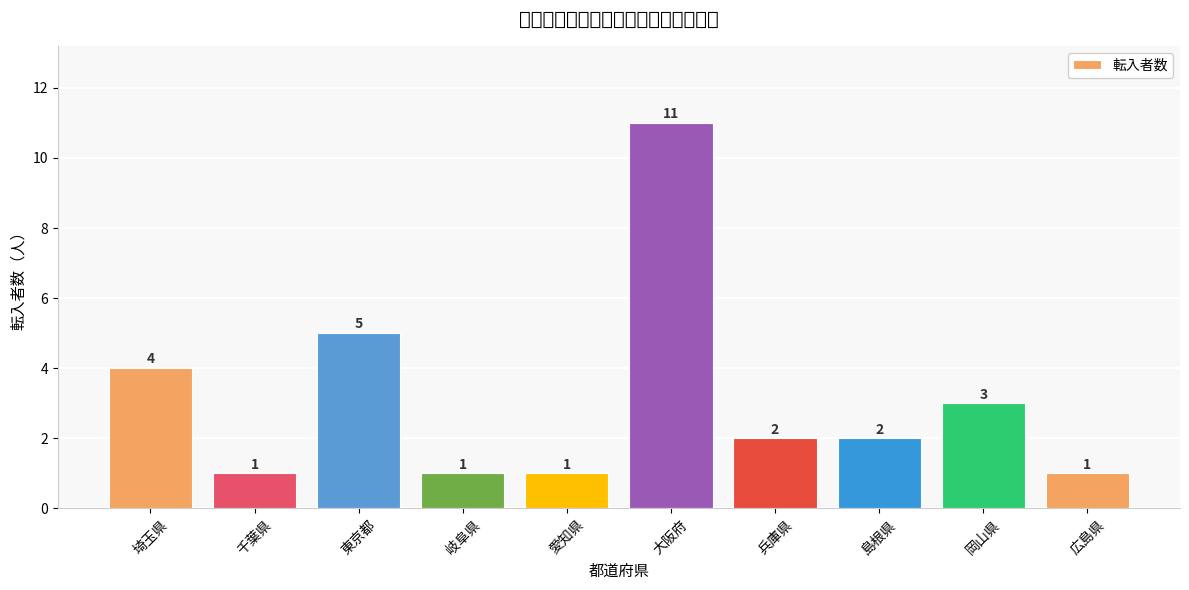

Which has a higher value, 東京都 or 島根県?

東京都